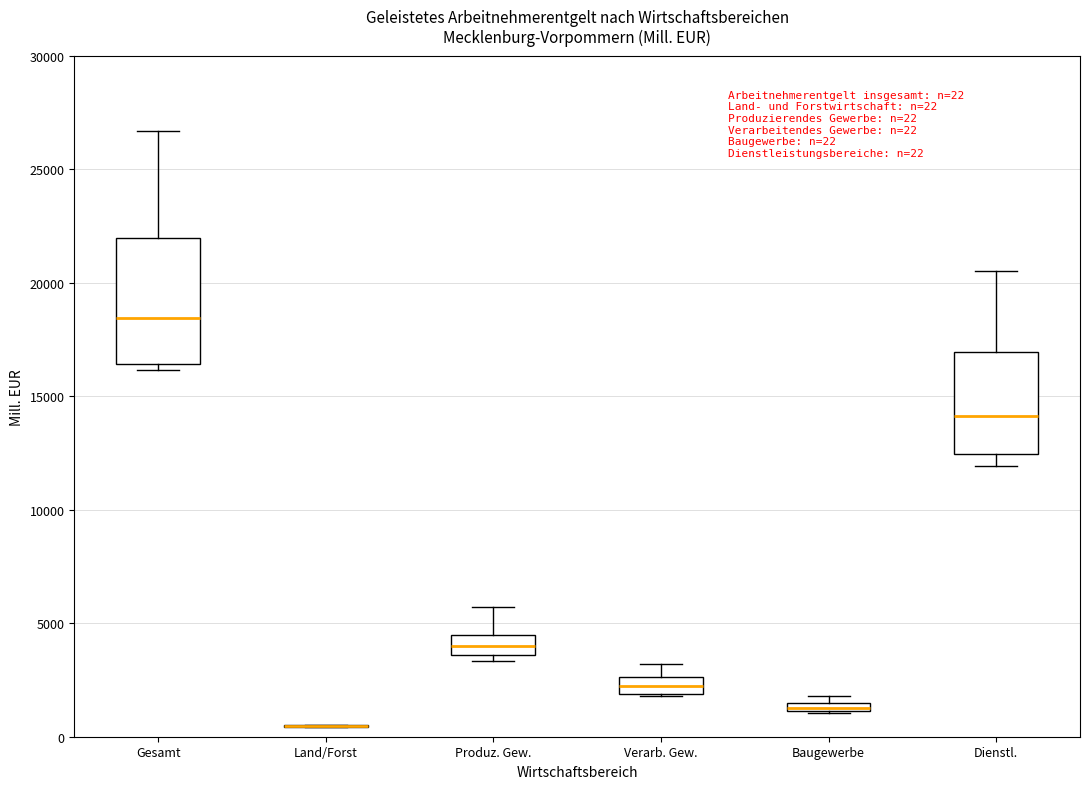

Which box is the tallest, from its lower edge to its upper edge?

Gesamt